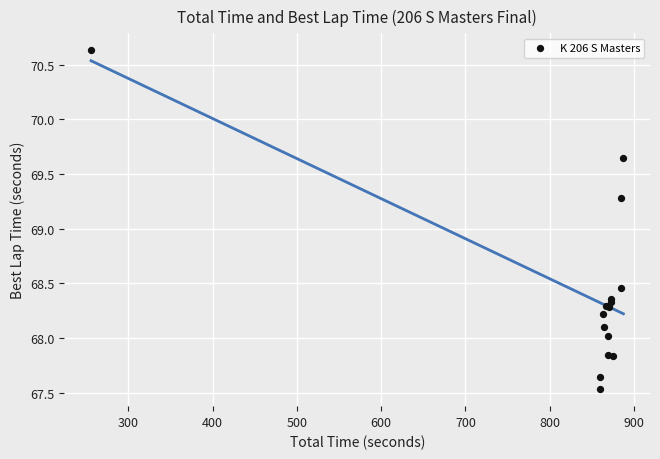

What Y value in the scatter plot is closest to 69?

69.3